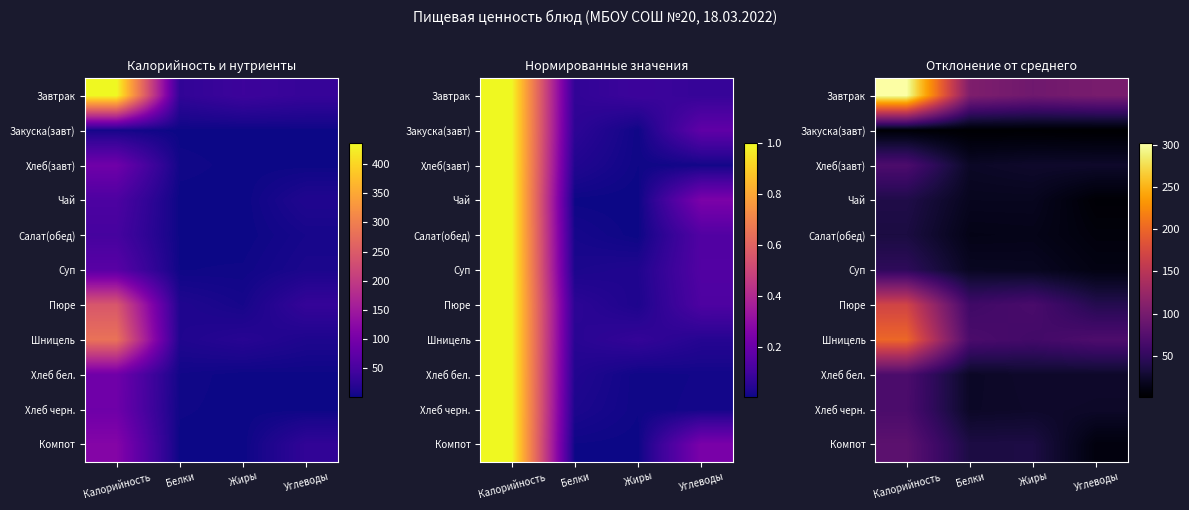

How many data points in Суп are less than 18?

1